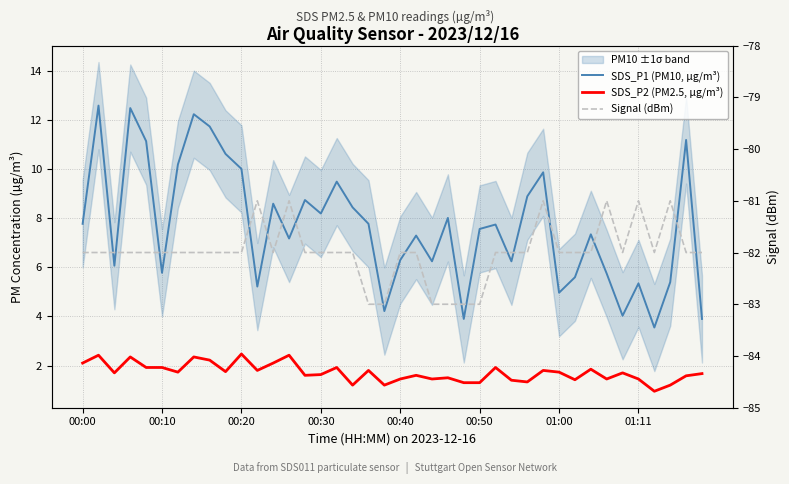

True or false: SDS_P2 (PM2.5, µg/m³) and SDS_P1 (PM10, µg/m³) intersect in this chart.

False